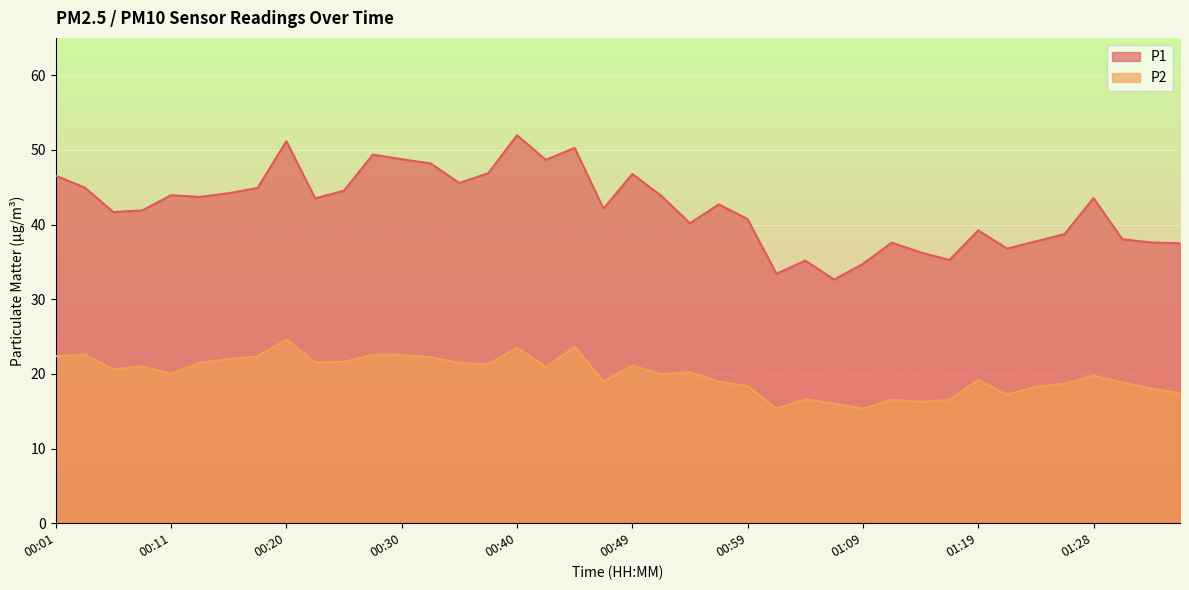

List the labels in order of P1 value, largest first.

00:40, 00:20, 00:45, 00:28, 00:30, 00:42, 00:32, 00:37, 00:49, 00:01, 00:35, 00:03, 00:18, 00:25, 00:15, 00:11, 00:52, 00:13, 01:28, 00:23, 00:57, 00:47, 00:08, 00:06, 00:59, 00:54, 01:19, 01:26, 01:31, 01:23, 01:33, 01:11, 01:36, 01:21, 01:14, 01:16, 01:04, 01:09, 01:01, 01:06